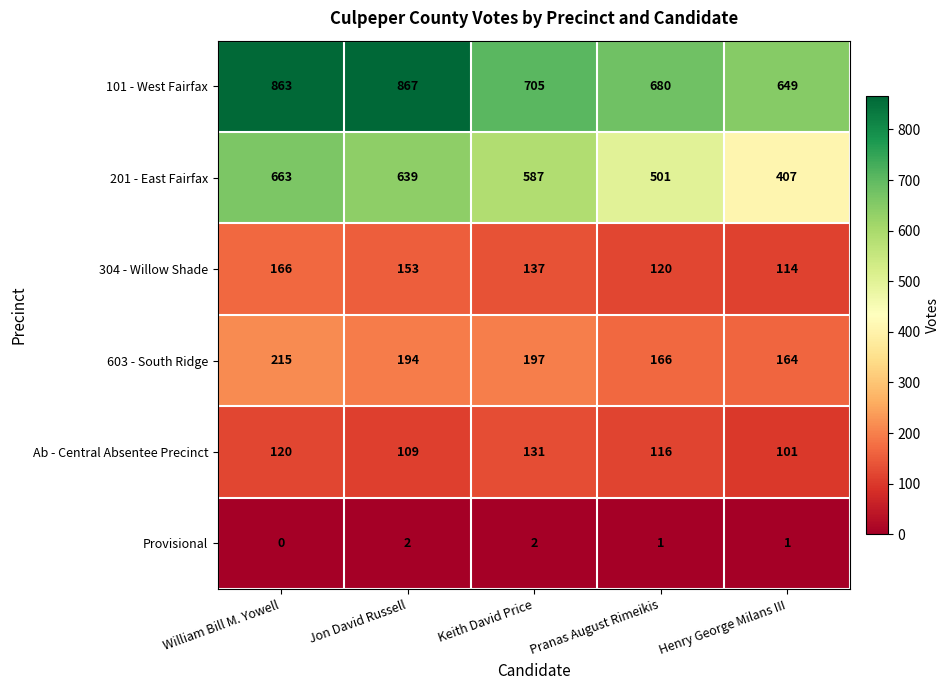

At how many categories does at least one series exceed 170?

5